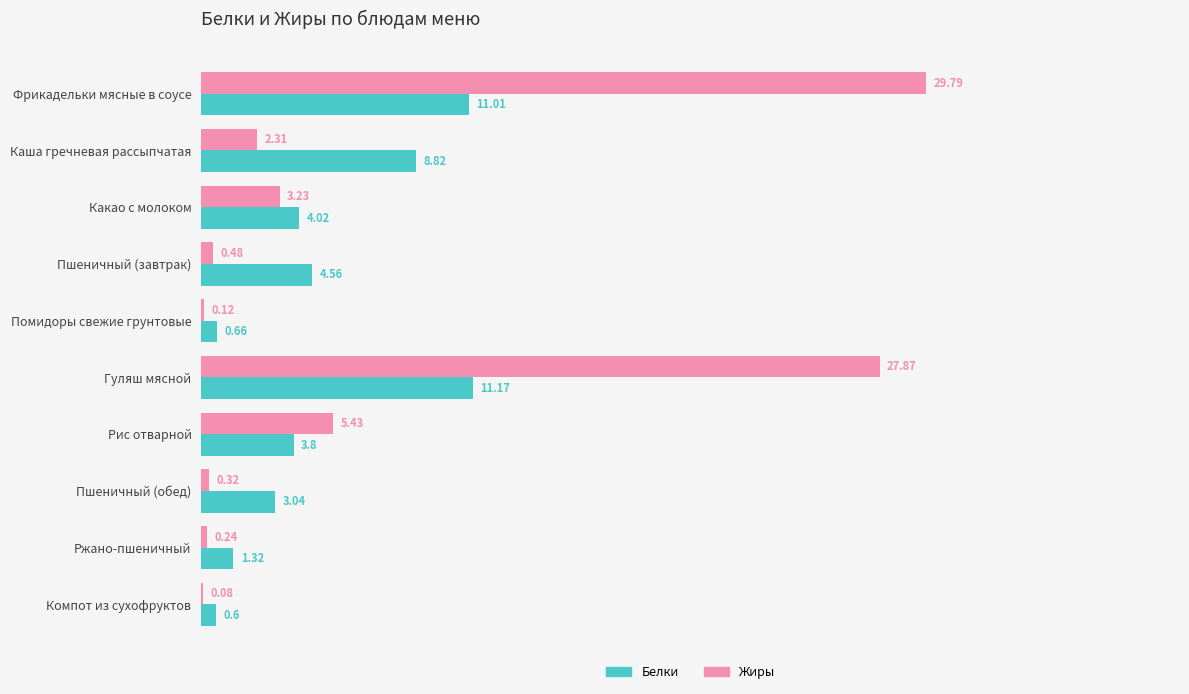

At which label is Белки closest to 5?

Пшеничный (завтрак)